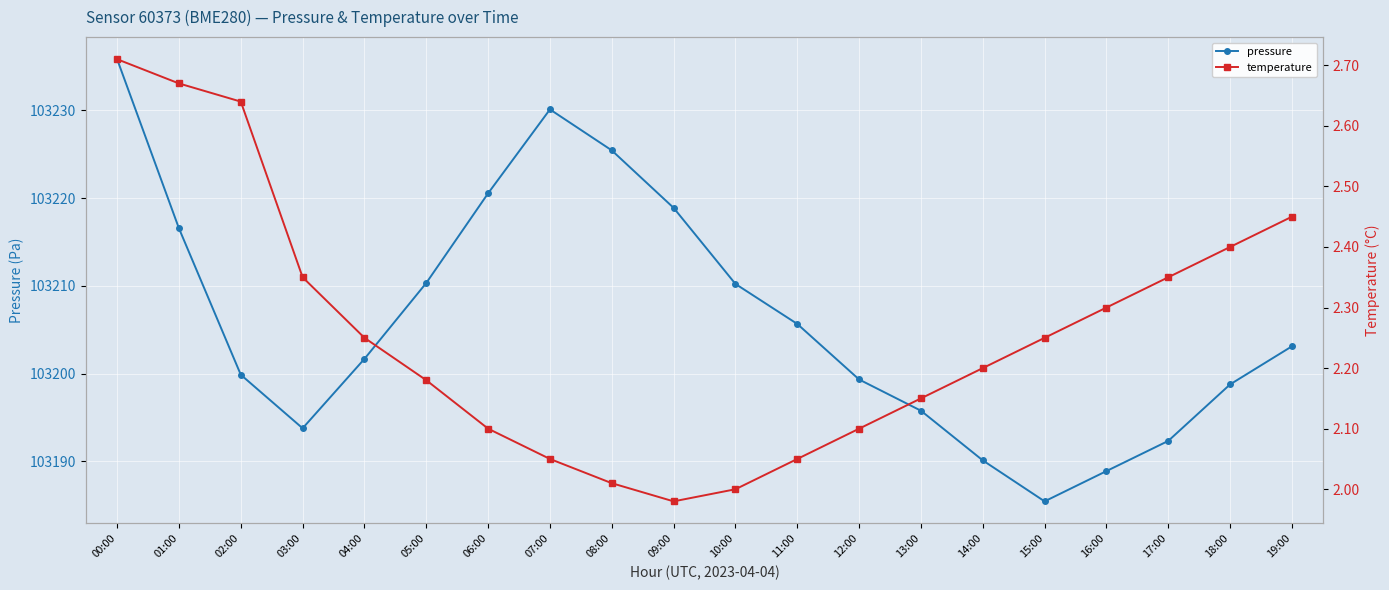

What is the difference between the highest and lowest values at 11:00?

103203.6